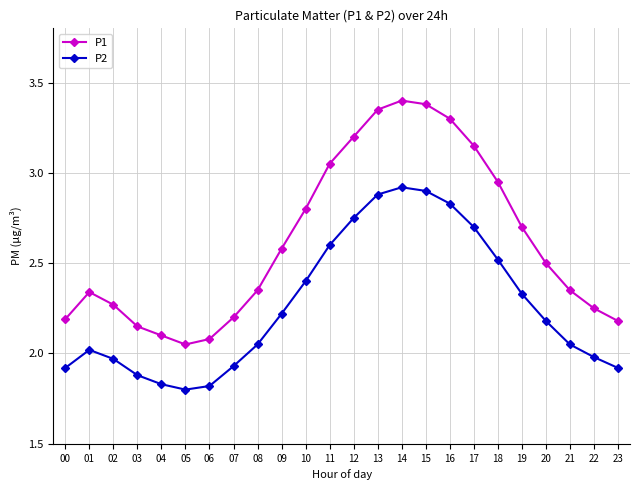

Which series changed the most between 08 and 09?

P1